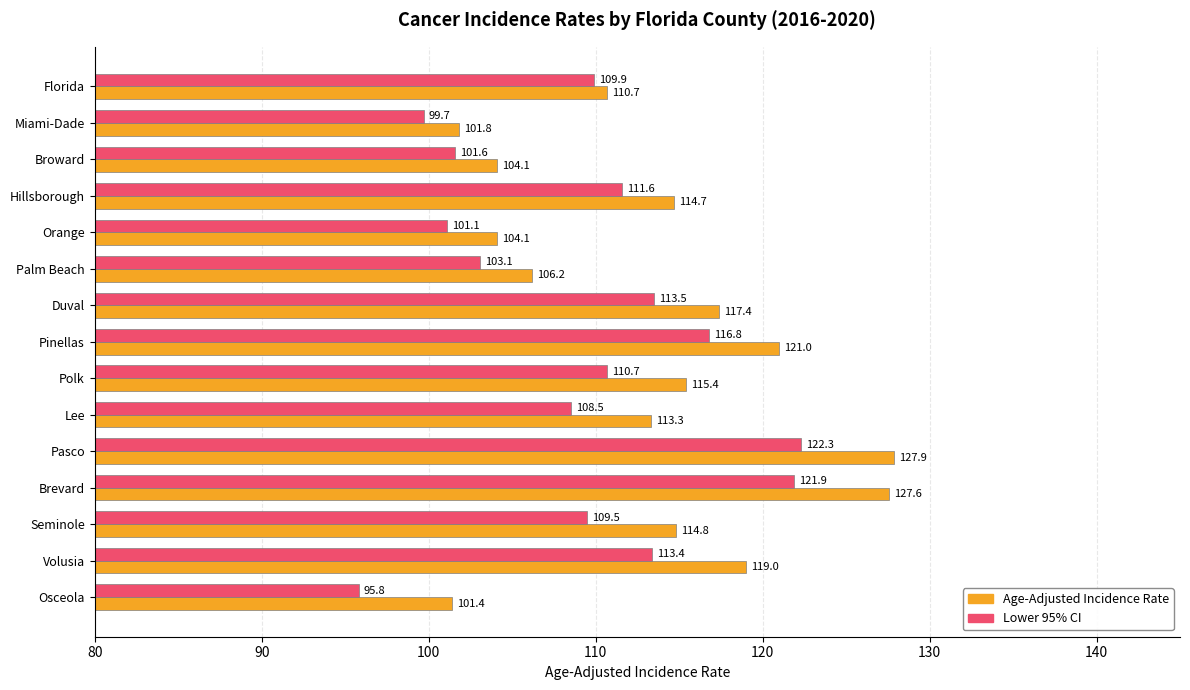

List the labels in order of Lower 95% CI value, smallest first.

Osceola, Miami-Dade, Orange, Broward, Palm Beach, Lee, Seminole, Florida, Polk, Hillsborough, Volusia, Duval, Pinellas, Brevard, Pasco